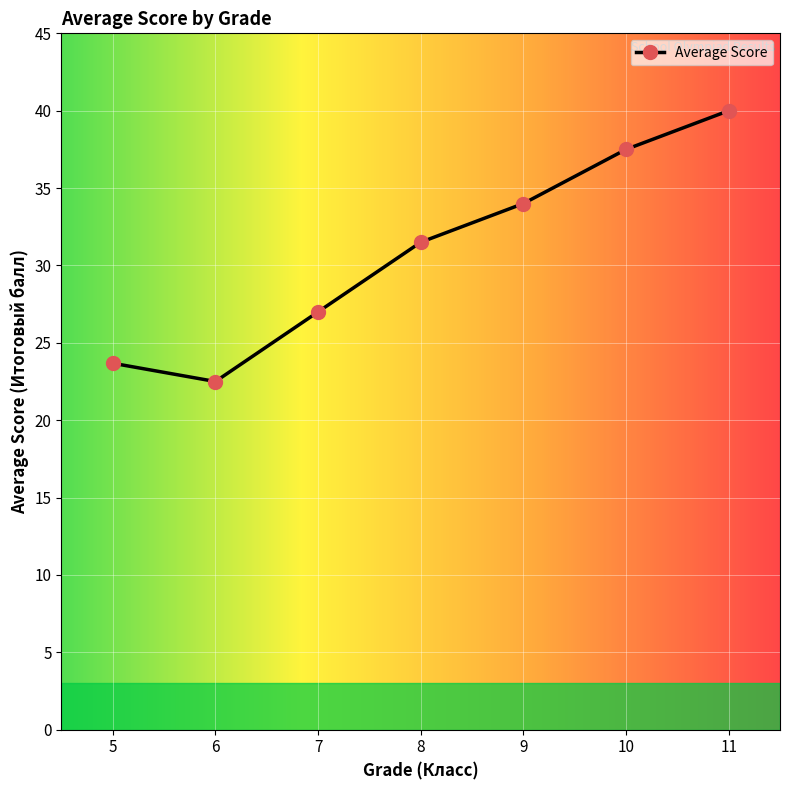

Count the number of data series in this chart.

1